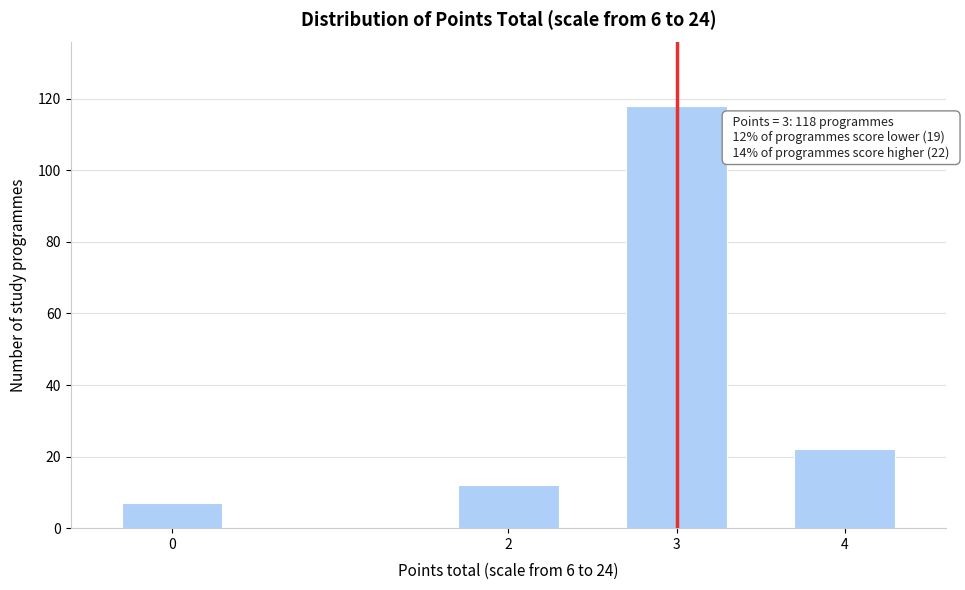

Reading right to left, what are all the values shown in this chart?

22	118	12	7